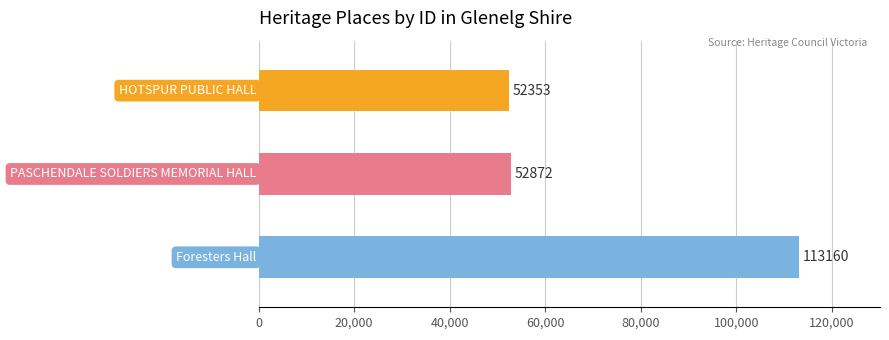

At which category does the chart reach its peak across all series?

Foresters Hall